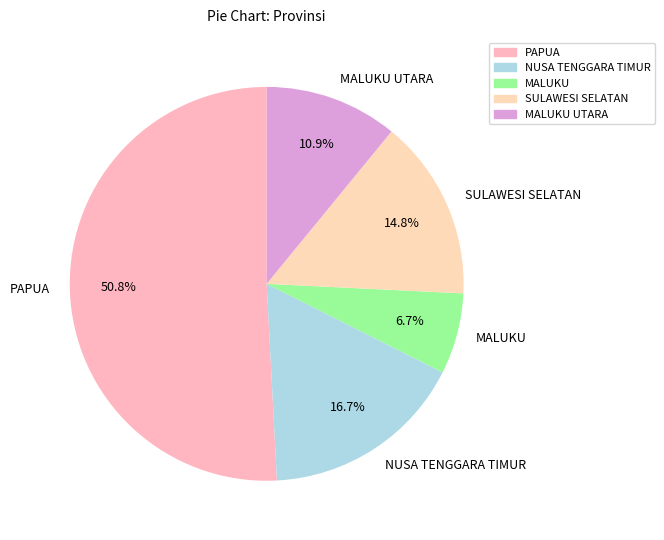

How many slices are in this pie chart?

5